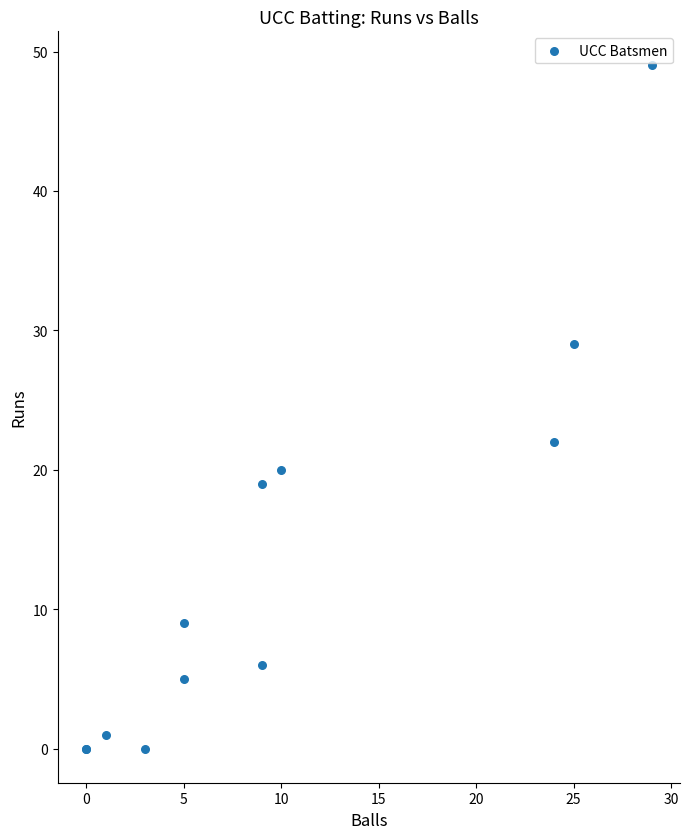

What Y value in the scatter plot is closest to 24?

22